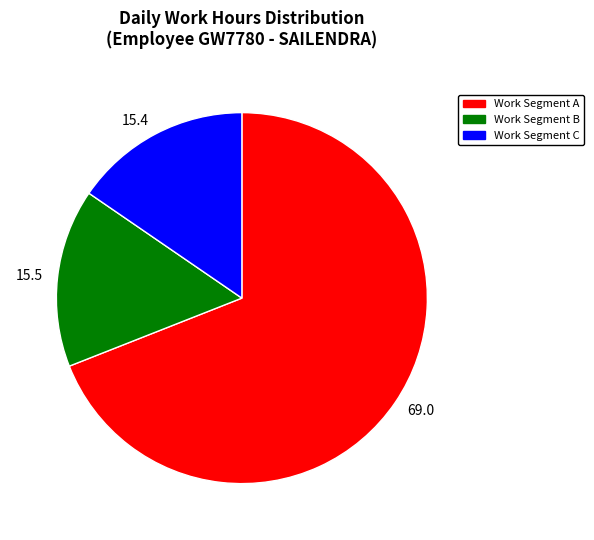

What is the ratio of the value at 15.5 to the value at 15.4?

1.0